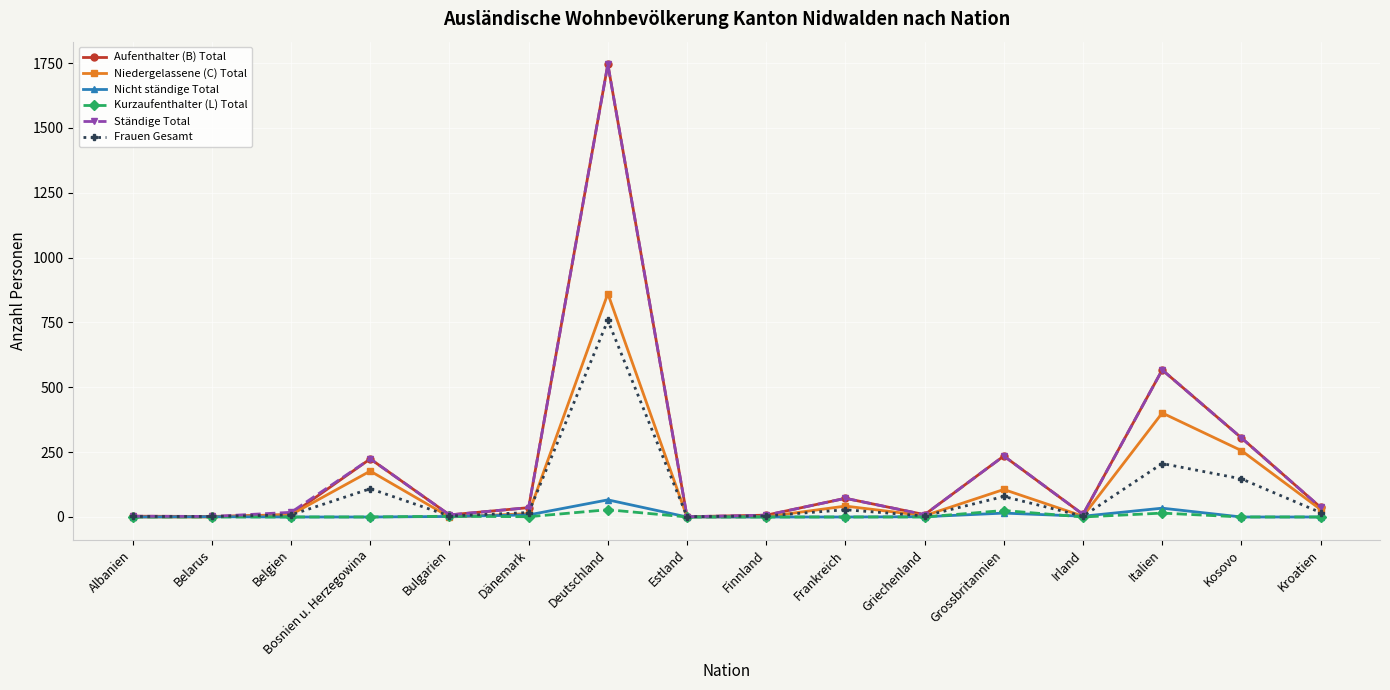

Does the chart display data point markers on the line(s)?

Yes